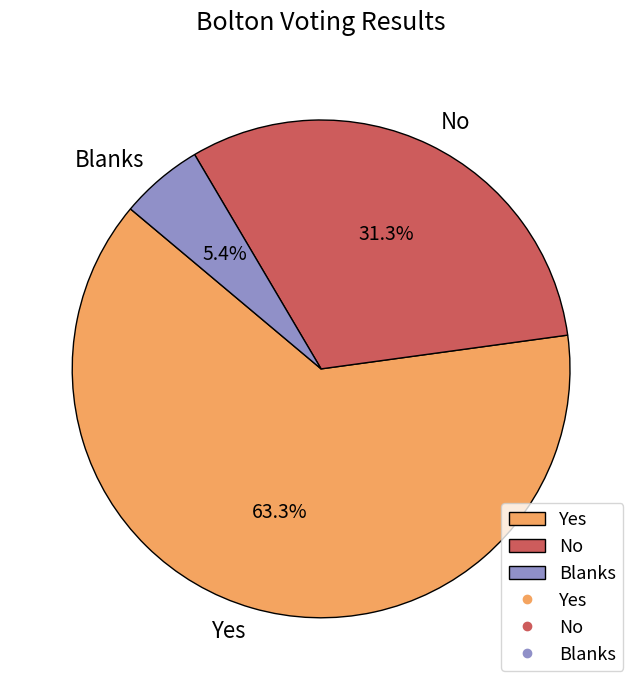

Which category accounts for the majority?

Yes